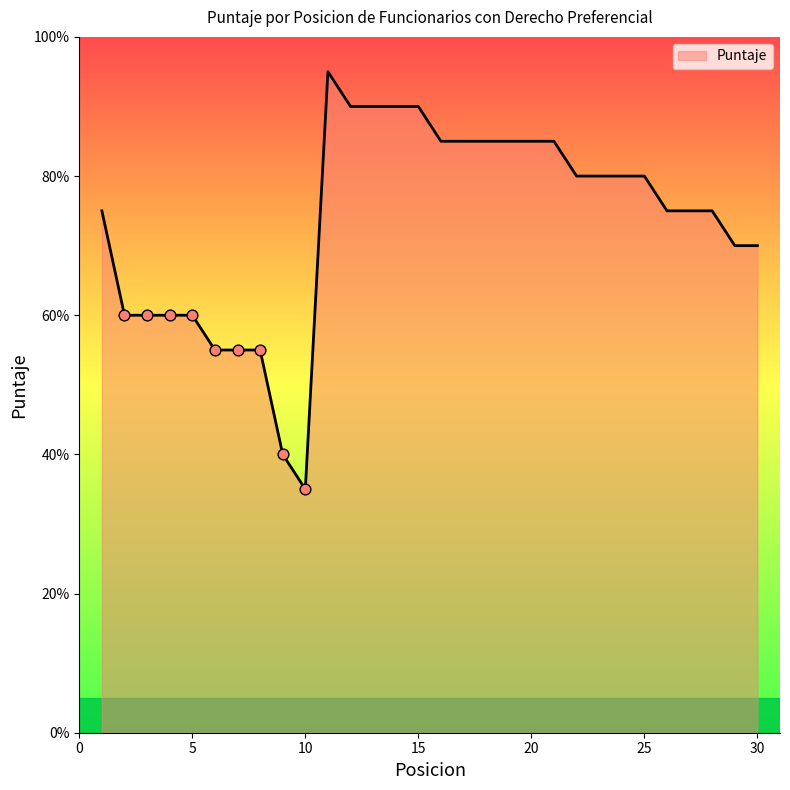

What is the difference between the maximum and minimum values?

60